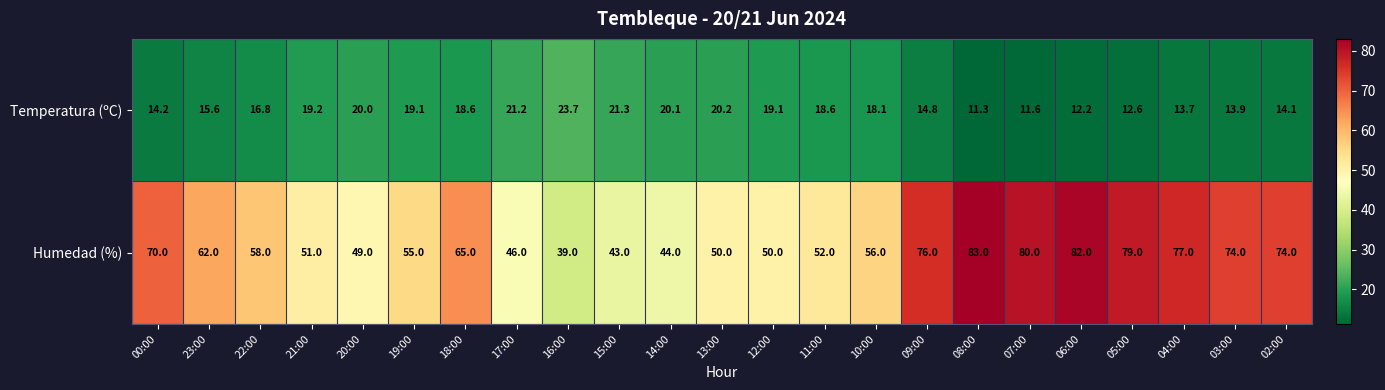

Count the number of categories in the chart.

23